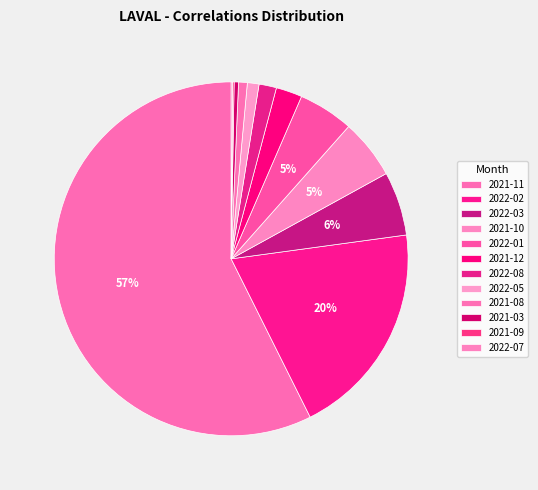

What percentage do 2022-05 and 2021-10 together represent?

6.5%